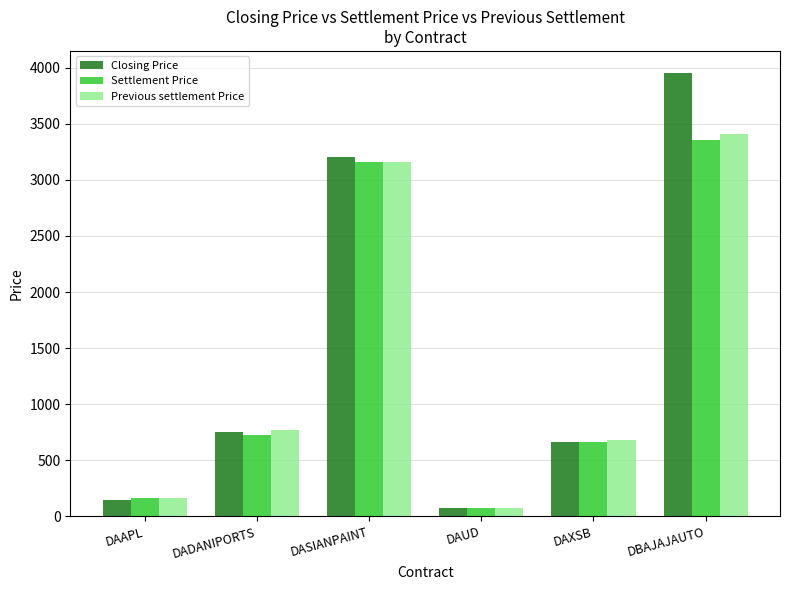

Read the Closing Price value at DADANIPORTS.

752.3